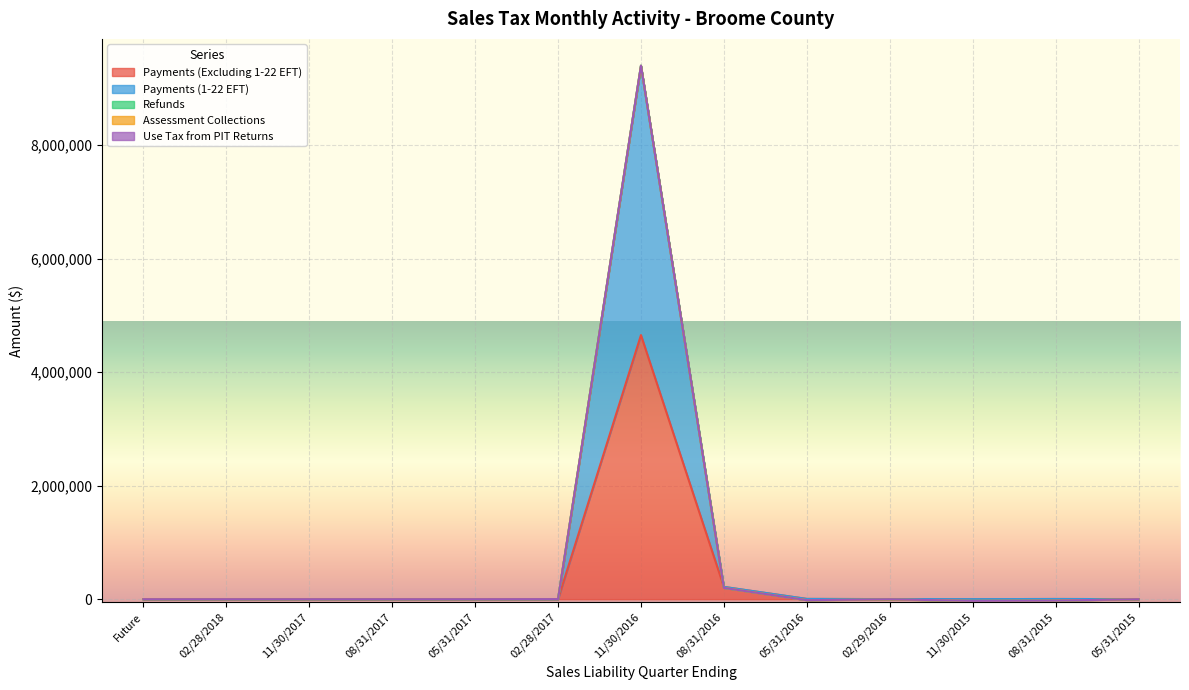

What is the difference between the second highest and minimum values in the Payments (Excluding 1-22 EFT) series?

215800.9